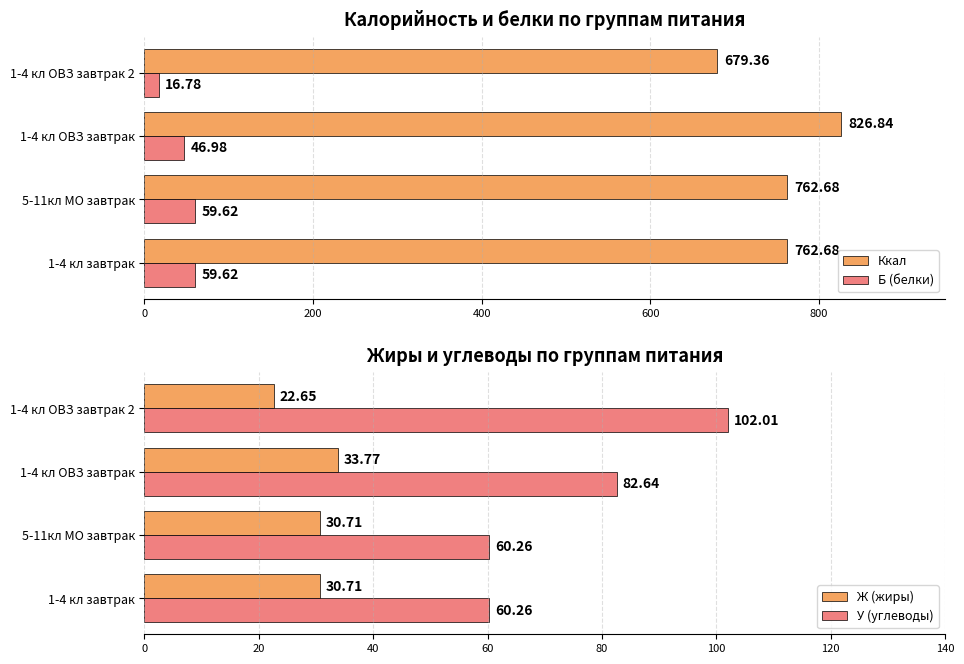

At which label is Б (белки) closest to 38?

1-4 кл ОВЗ завтрак